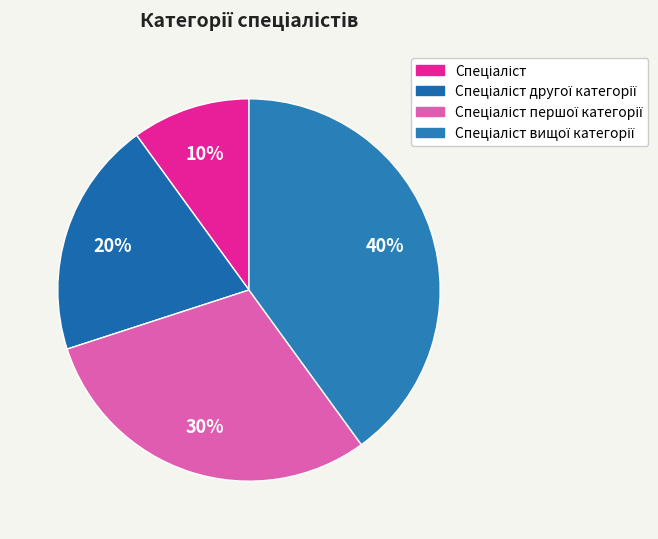

How many segments does this pie chart have?

4